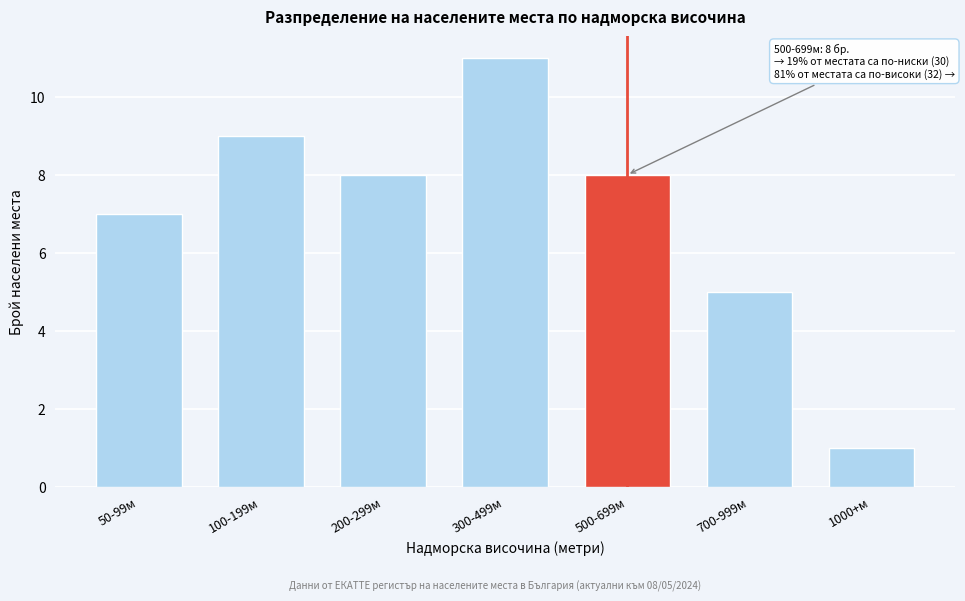

Reading right to left, transcribe all the data shown in this chart.

1	5	8	11	8	9	7